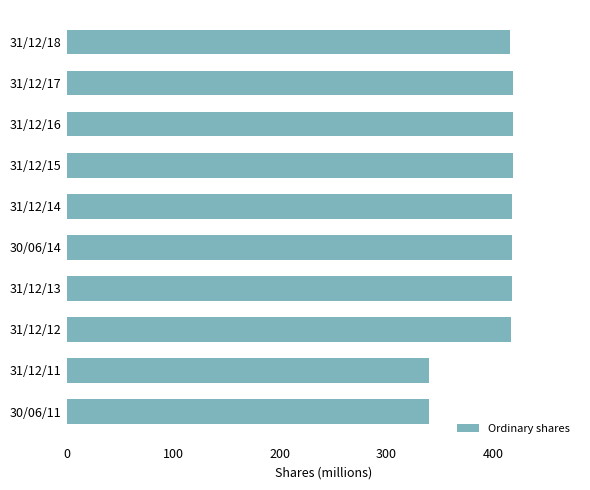

What is the ratio of the value at 31/12/16 to the value at 31/12/17?

1.0